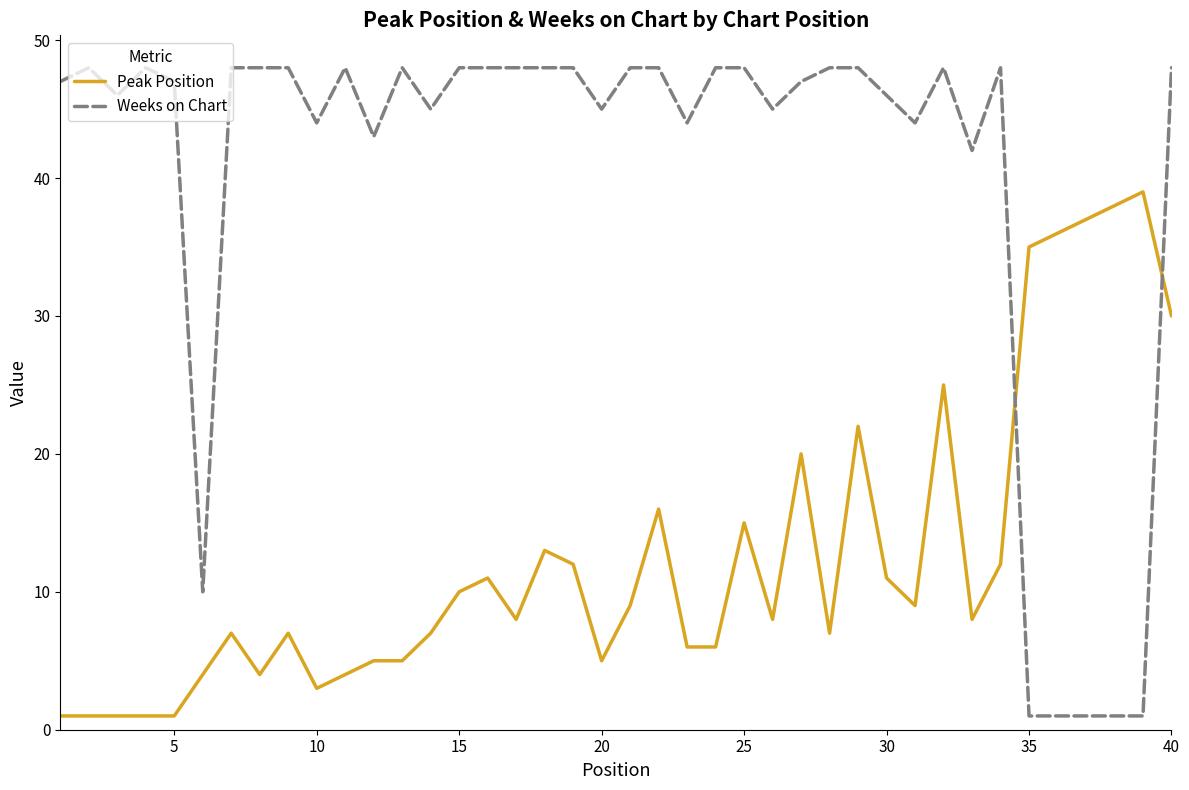

List the series in order of their peak value, highest first.

Weeks on Chart, Peak Position